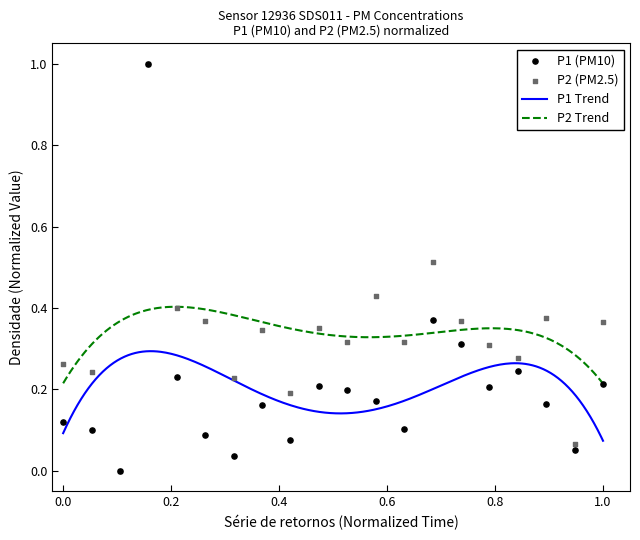

True or false: P2 Trend and P1 Trend intersect in this chart.

False